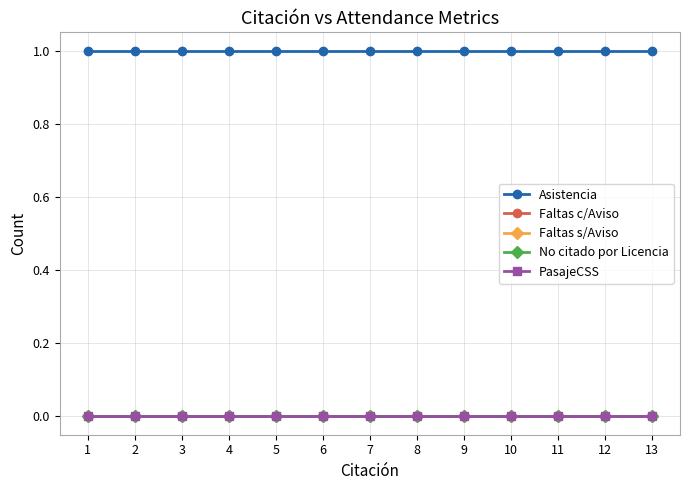

Is this an area chart (filled region under the line)?

No